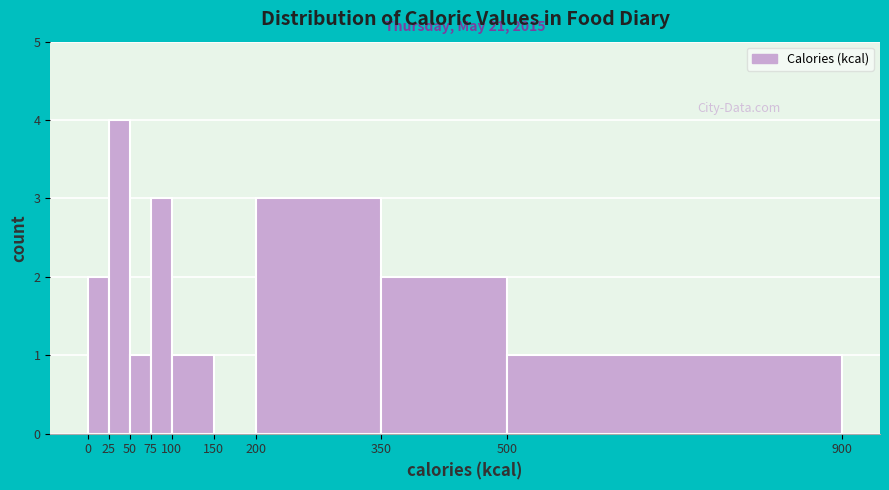

Which range on the x-axis has the tallest bar?

25 to 50